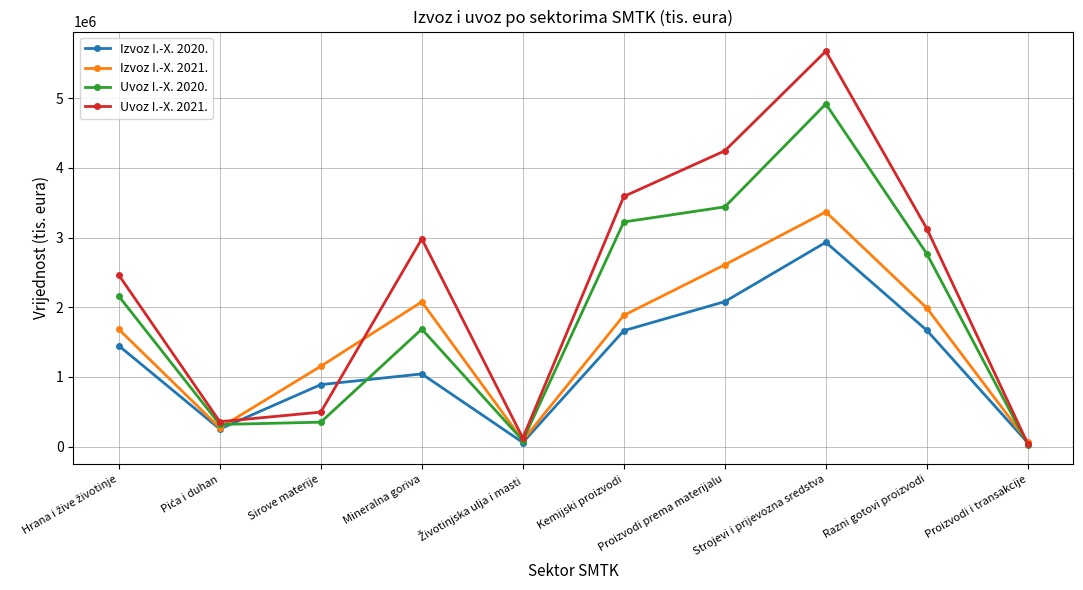

Does the chart display data point markers on the line(s)?

Yes